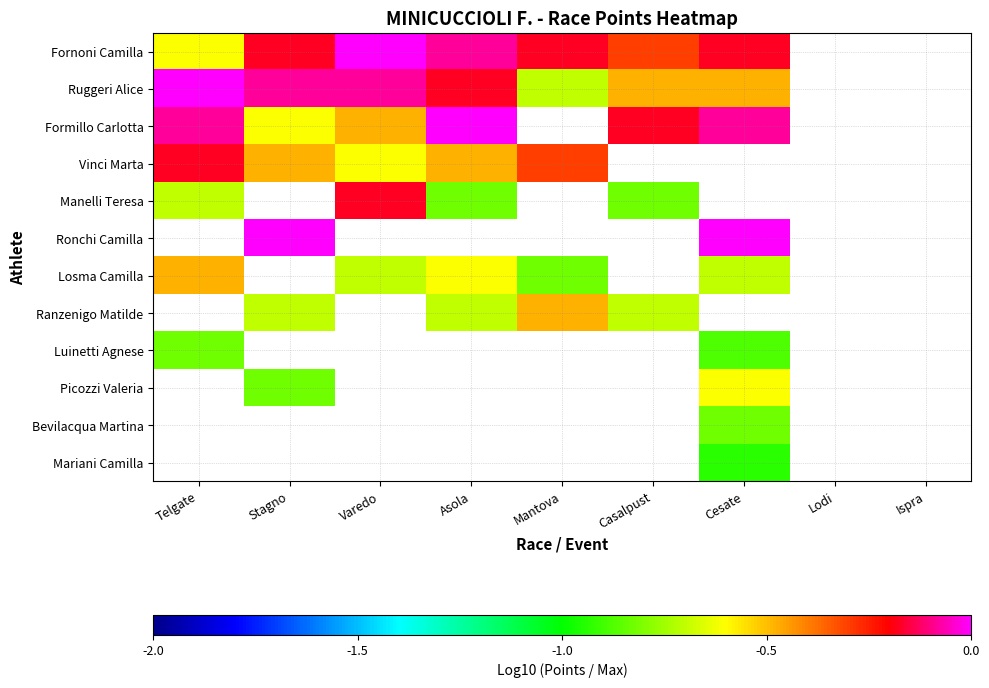

Which has a higher value, Telgate or Cesate?

Cesate